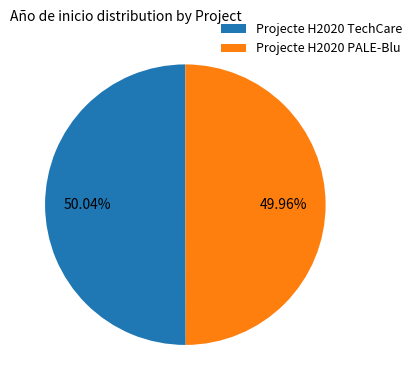

How many segments does this pie chart have?

2